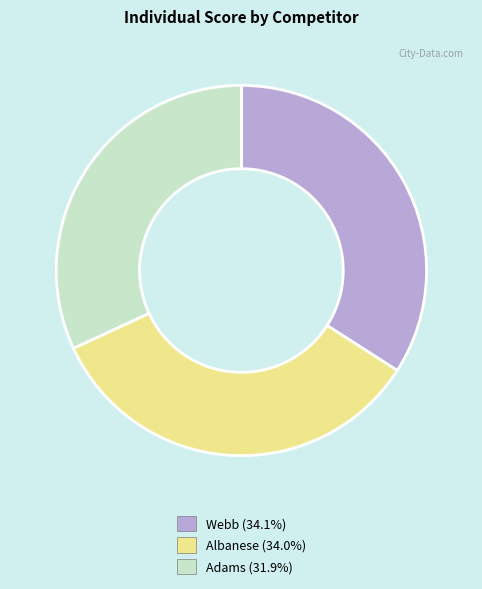

How many segments does this pie chart have?

3